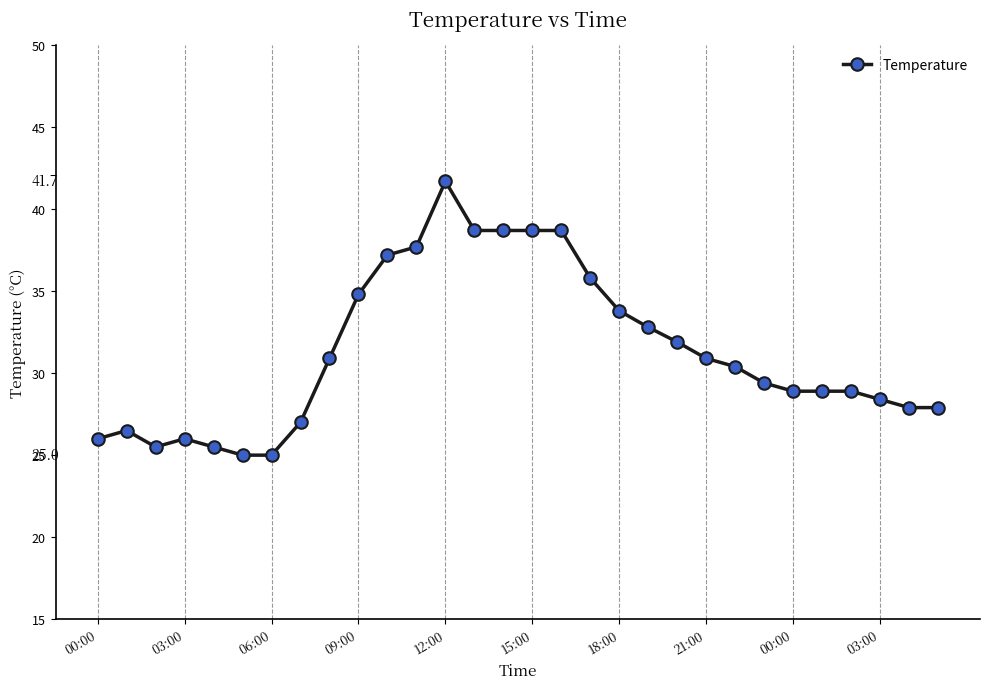

What is the smallest value displayed?

25.0